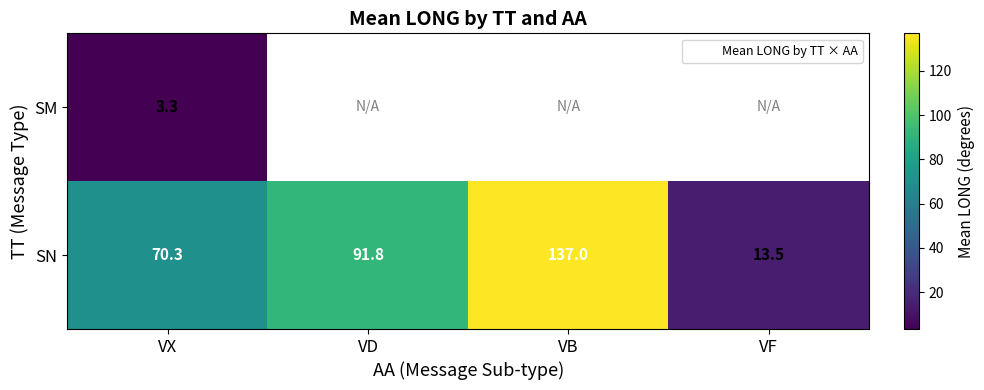

Rank the series at VX from lowest to highest value.

SM, SN